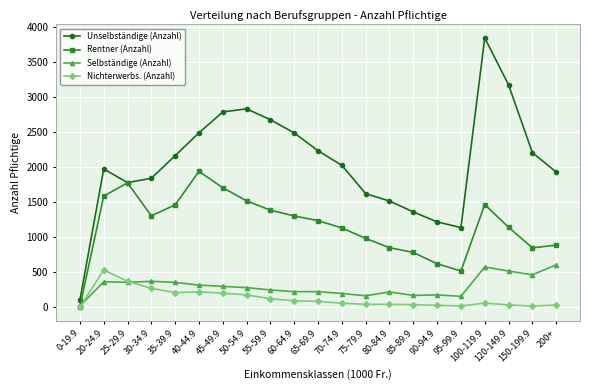

Which series has the widest spread of values?

Unselbständige (Anzahl)